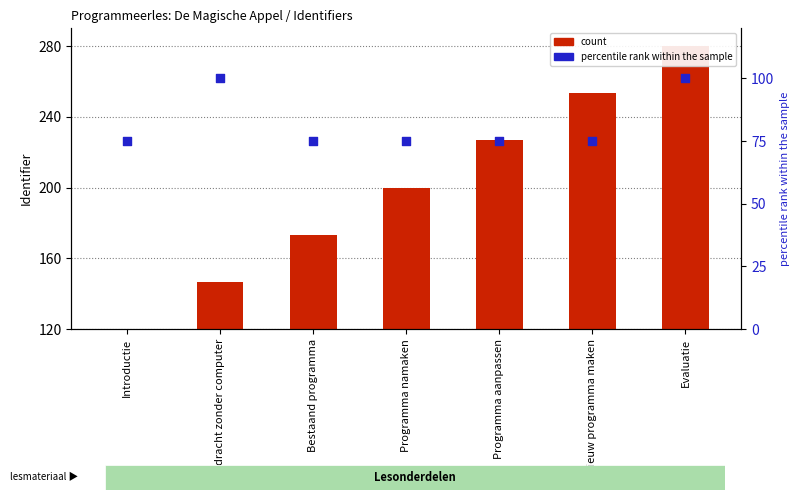

What is the total value across all series at Evaluatie?

260.0